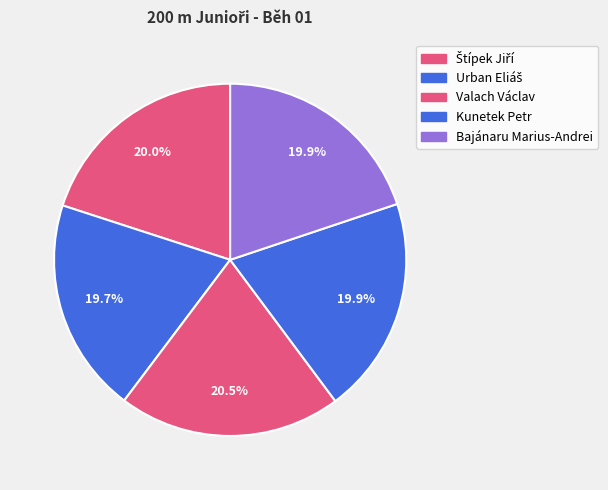

Is it true that Bajánaru Marius-Andrei is 25% of the pie?

False